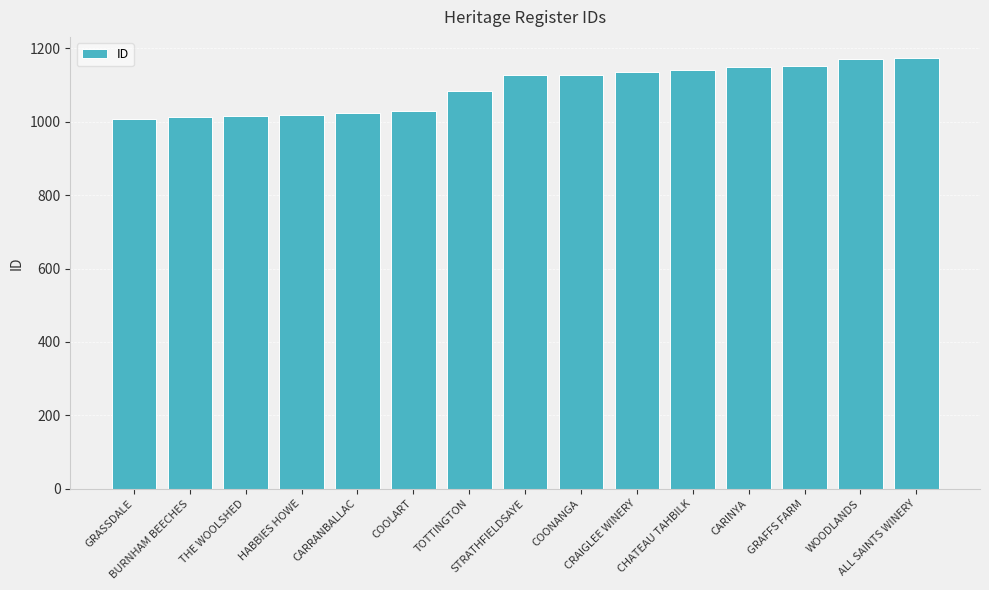

True or false: the data shows 2013 at GRAFFS FARM.

False